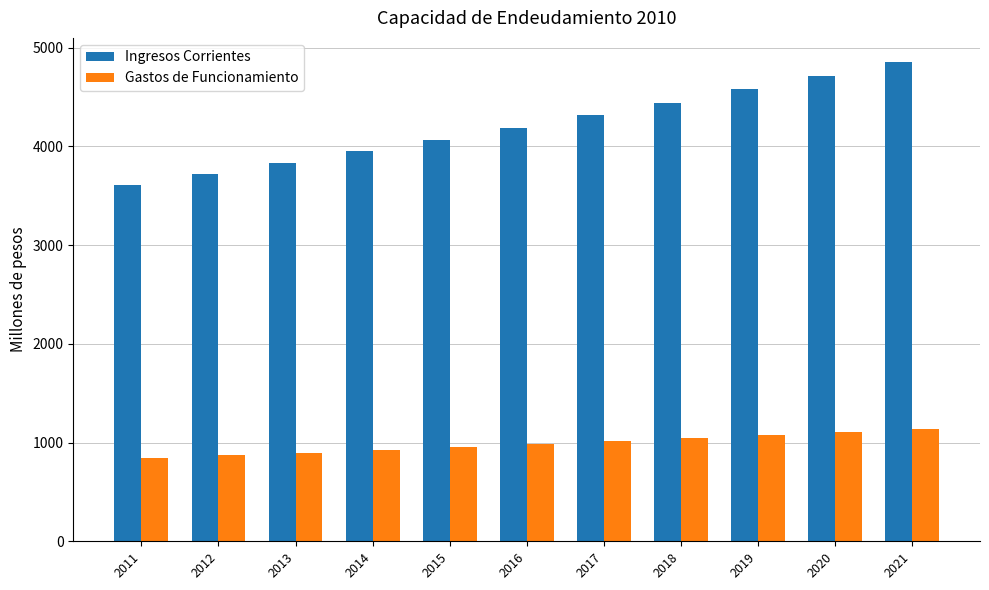

What is the difference between the maximum and minimum values in the Gastos de Funcionamiento series?

291.2